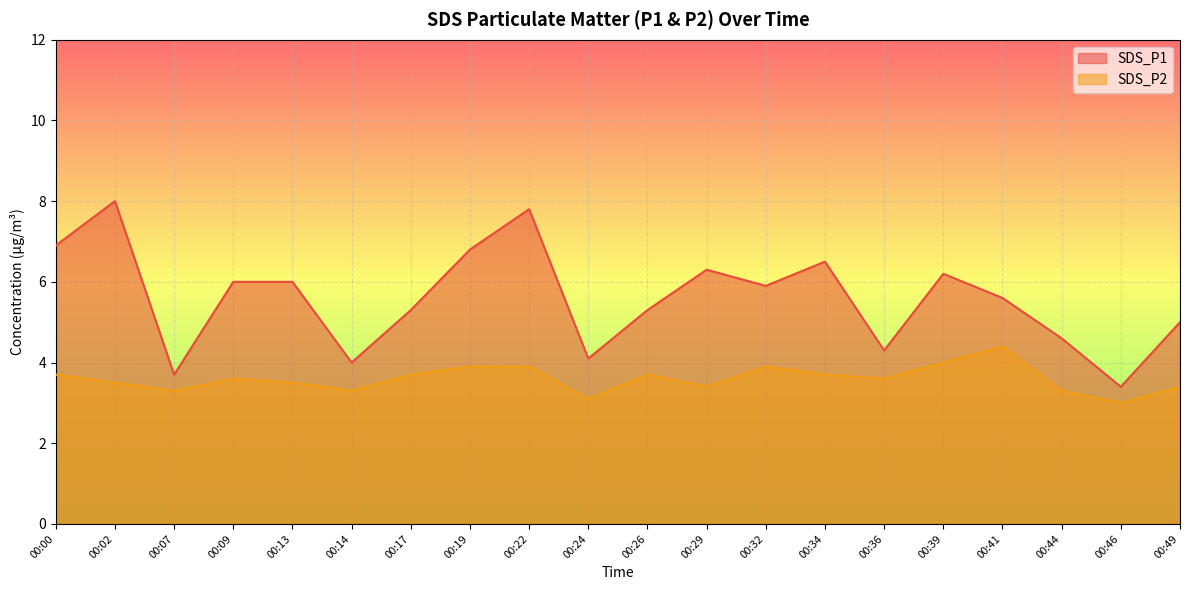

What is the sum of the SDS_P1 values at 00:36 and 00:26?

9.6